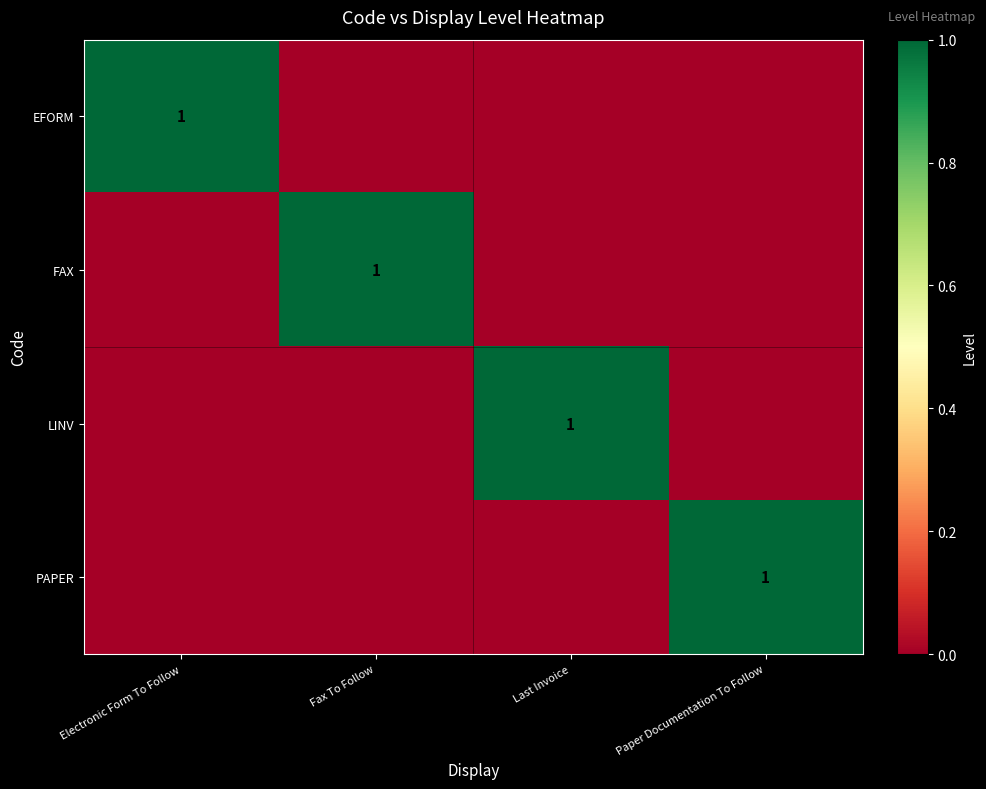

The EFORM series shows 0 at Electronic Form To Follow. True or false?

False